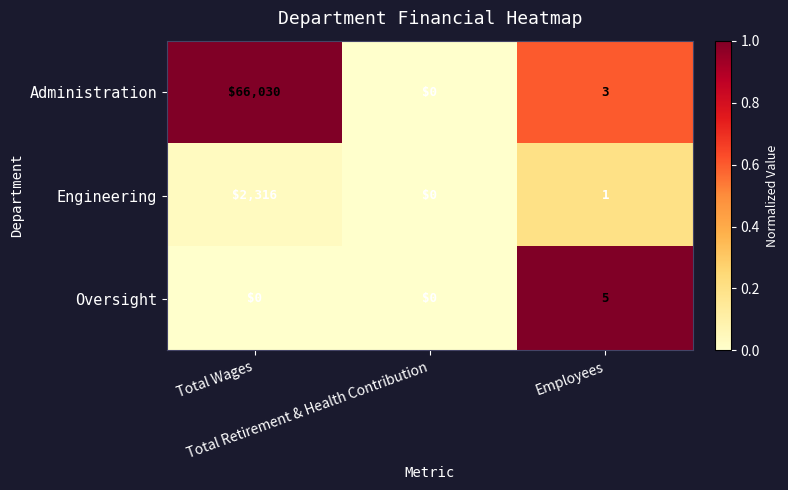

How many series are shown in this chart?

3